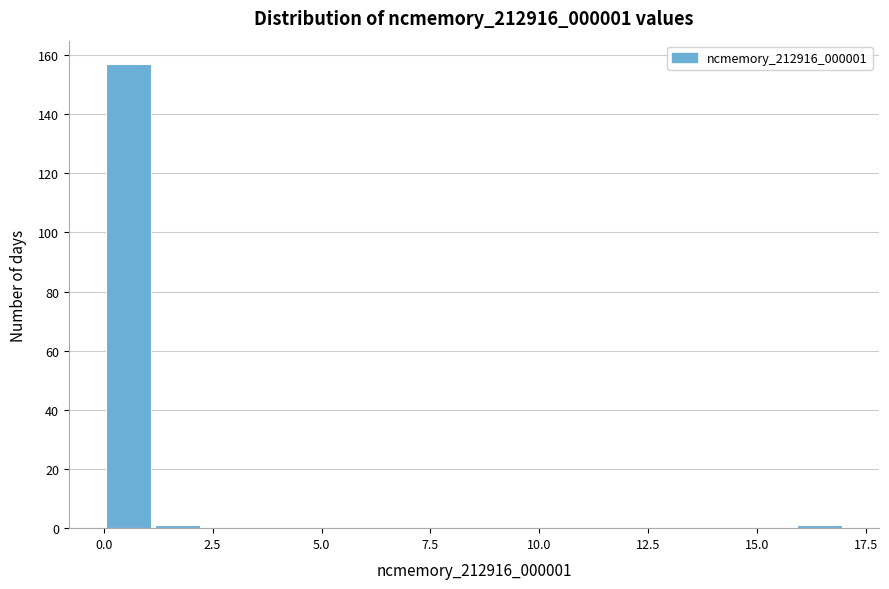

Around what value on the x-axis is the tallest bar? Give the approximate position of its centre, as read against the axis.

0.5